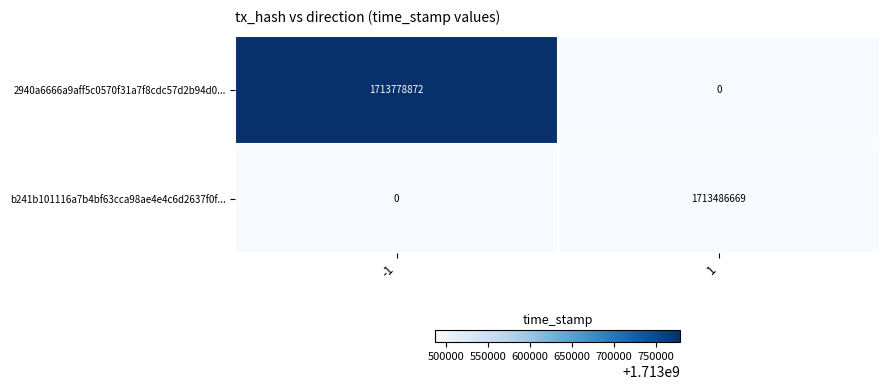

List the labels in order of b241b101116a7b4bf63cca98ae4e4c6d2637f0f... value, largest first.

1, -1